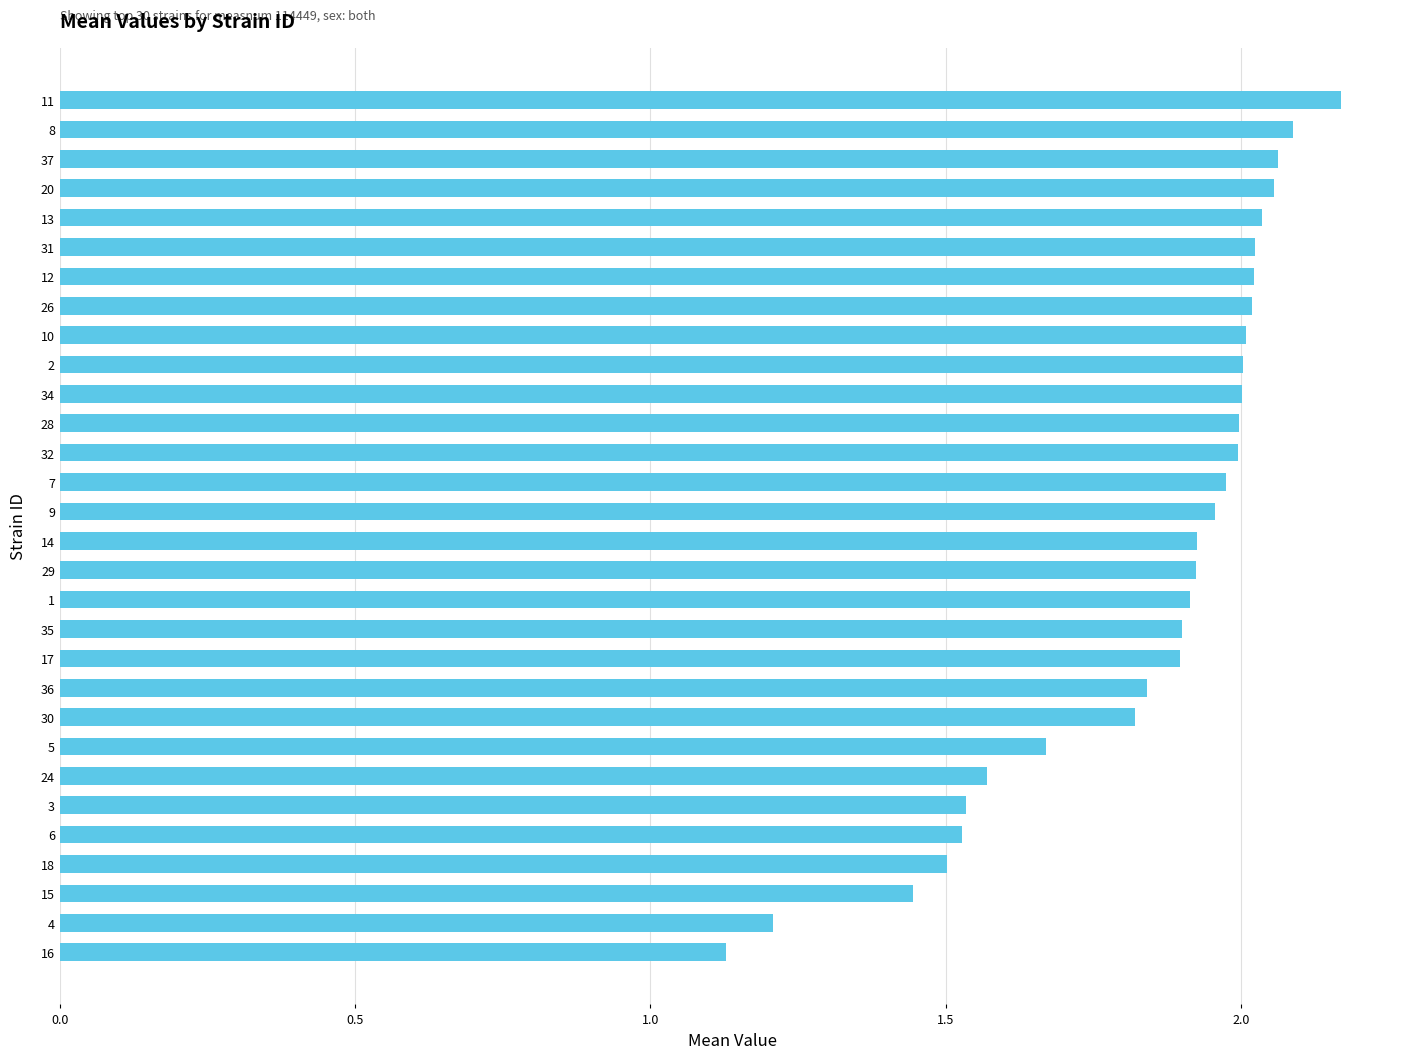

What is the difference between the maximum and minimum values?

1.0